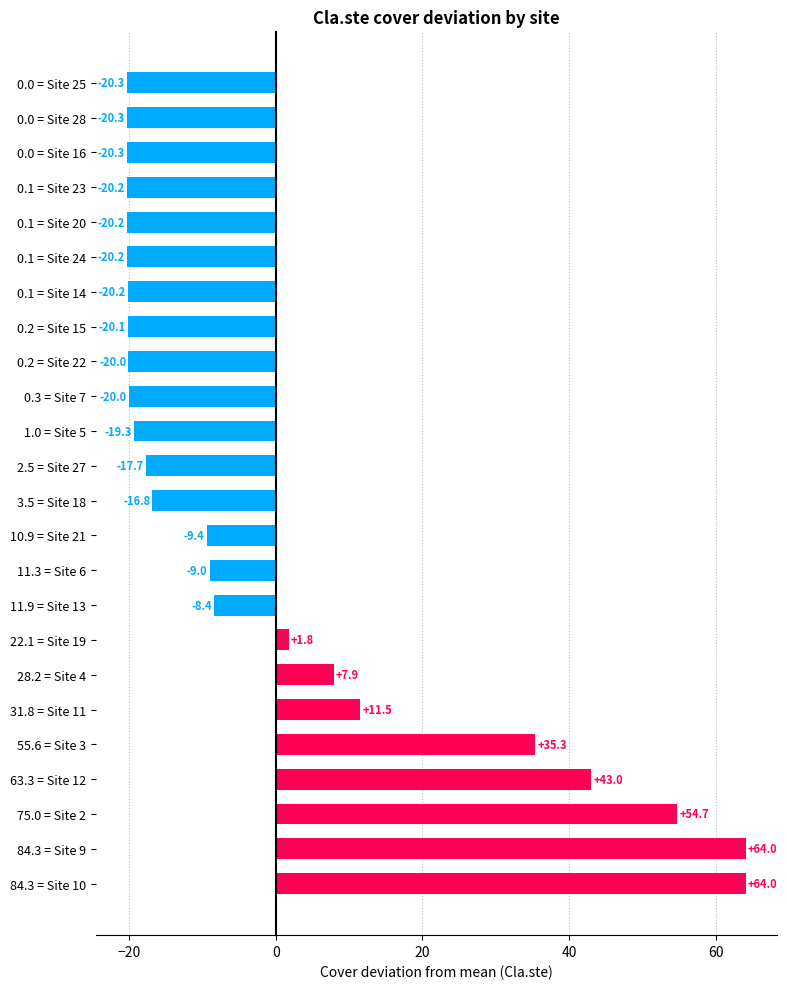

Between 22.1 = Site 19 and 63.3 = Site 12, which is larger?

63.3 = Site 12